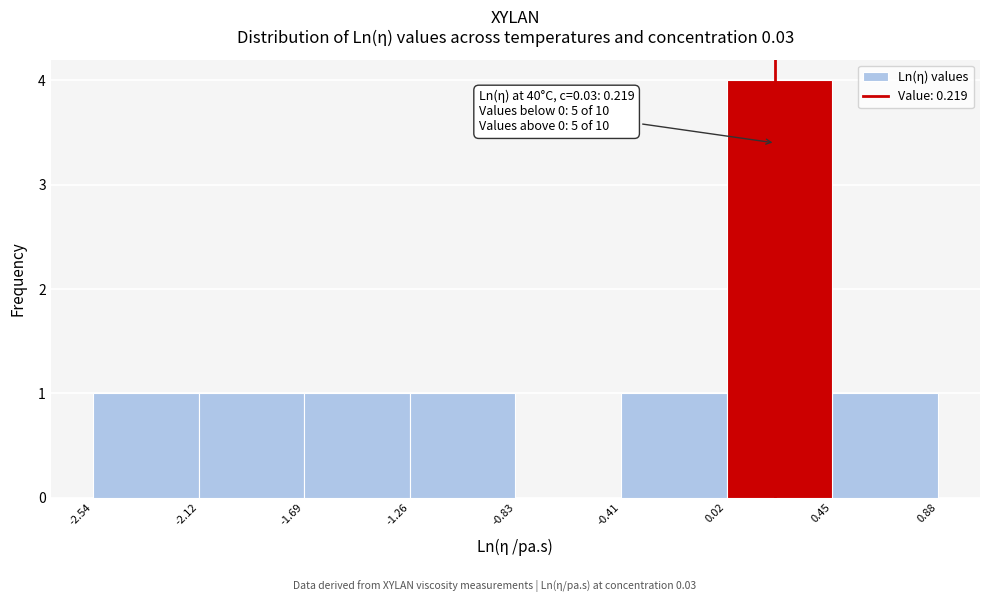

Which range on the x-axis has the tallest bar?

0.02 to 0.45